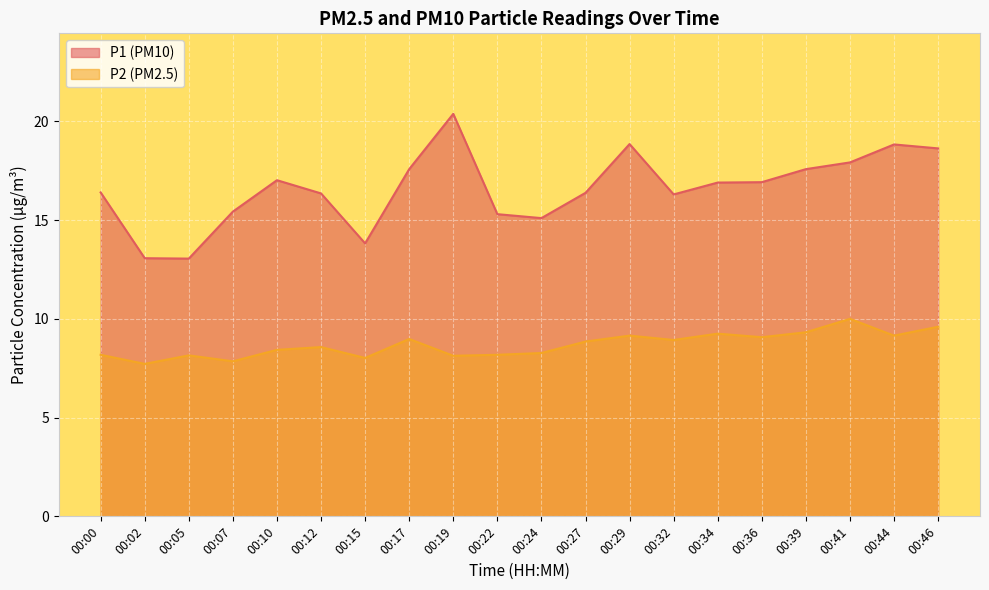

What is the value of the P1 point at the 9th from the left?

20.4